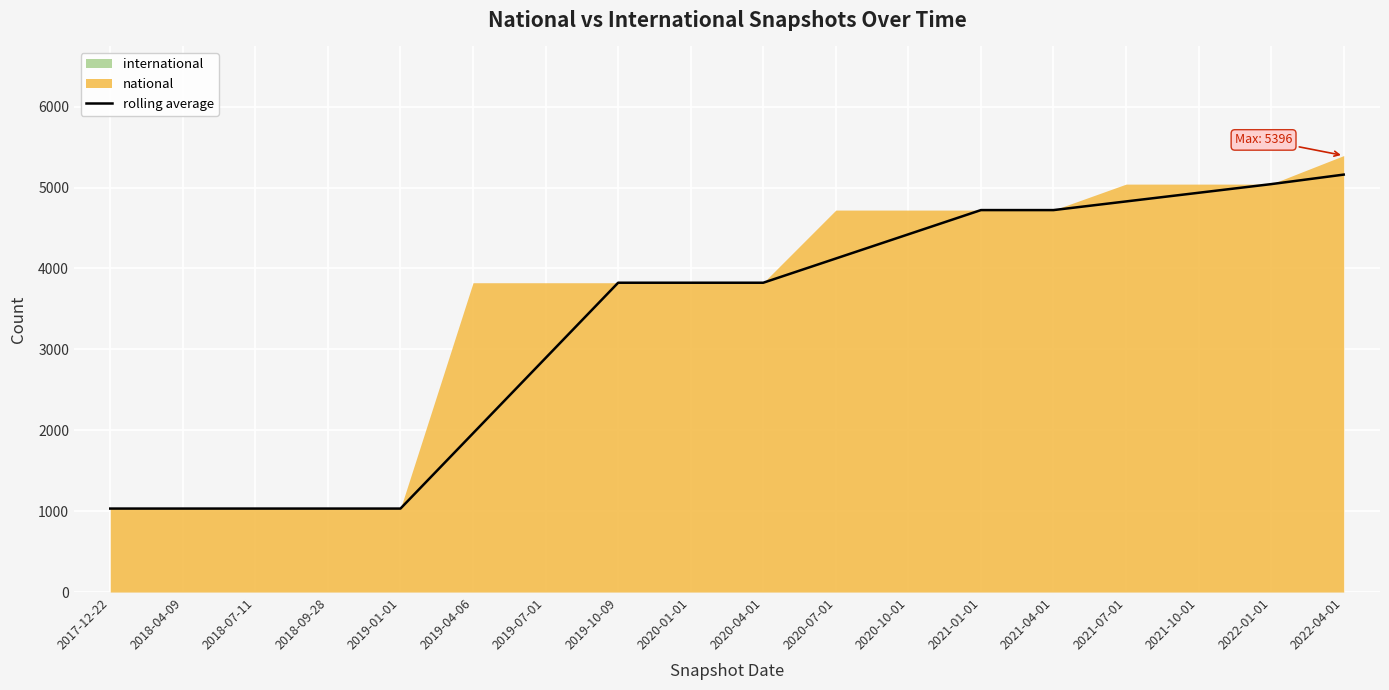

What is the difference between the maximum and minimum values?

4128.7